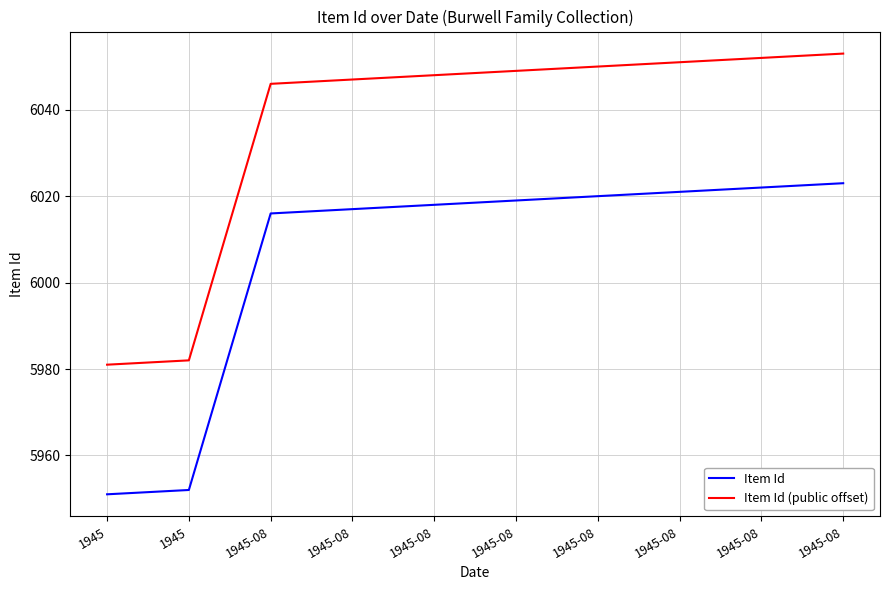

True or false: Item Id (public offset) and Item Id intersect in this chart.

False